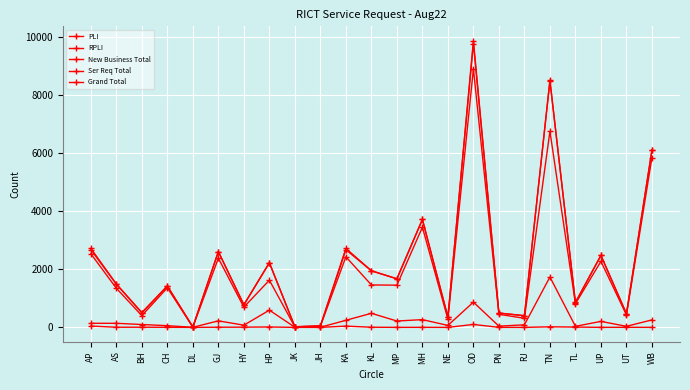

How many distinct data groups are displayed?

5